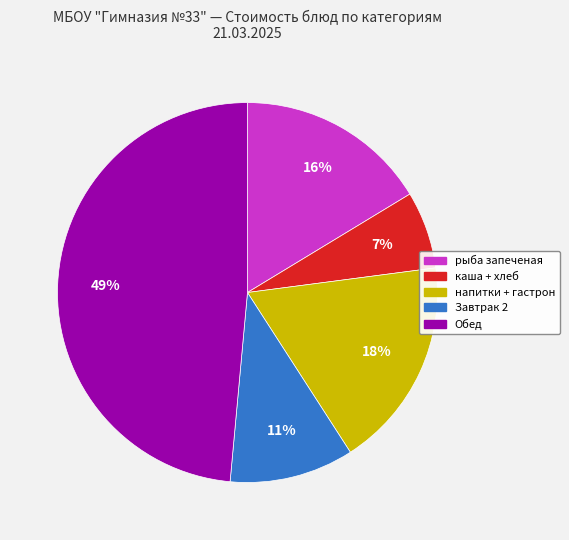

To the nearest percent, what is the difference between the largest and smallest slice percentages?

42%